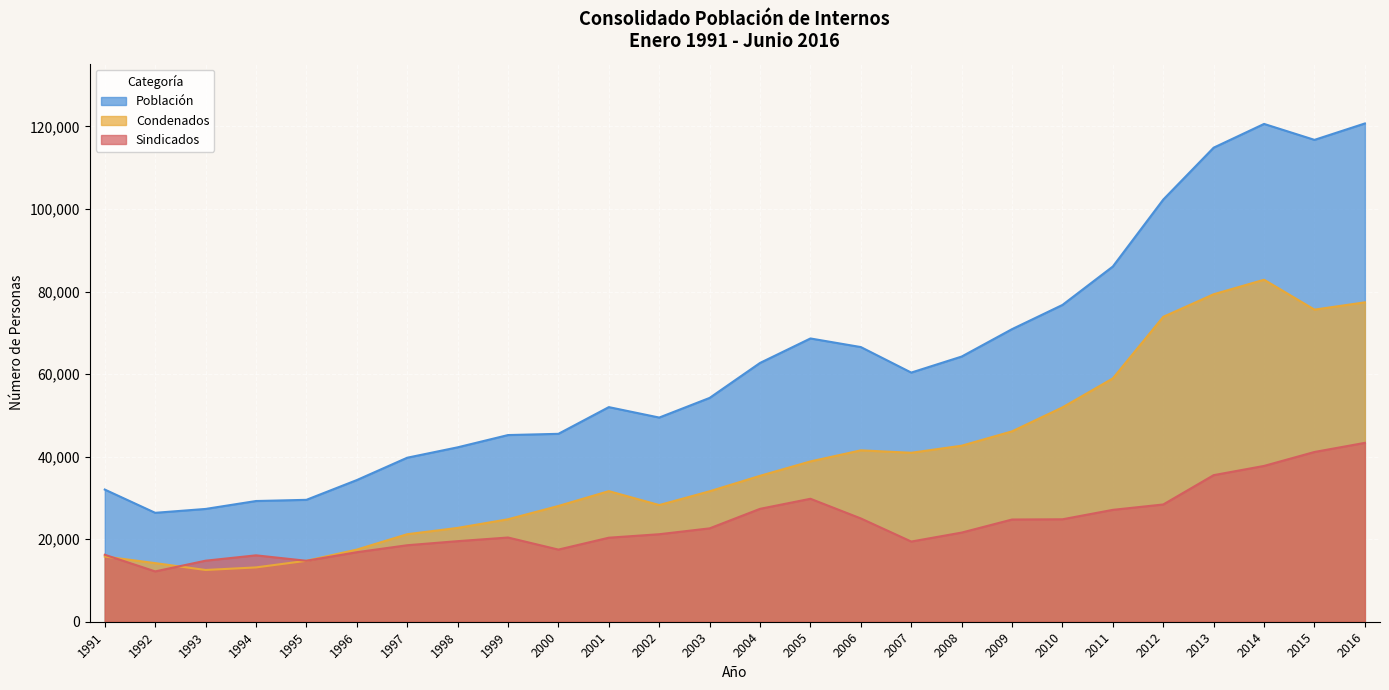

What is the approximate value of Población at 2015?

116760.0